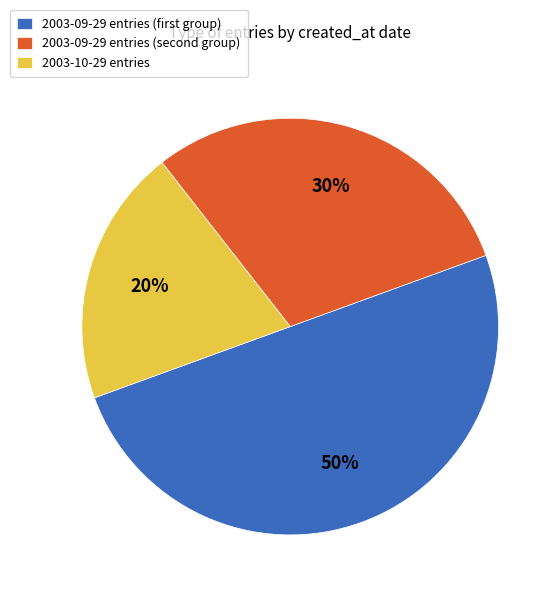

What percentage is the 2003-10-29 entries slice, to the nearest percent?

20%